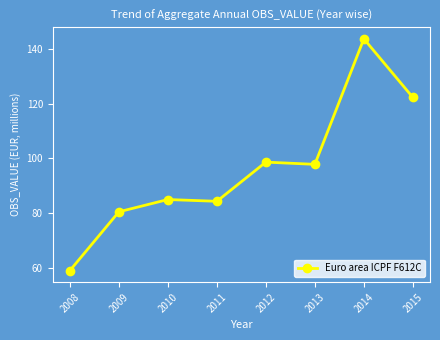

What is the difference between the maximum and minimum values?

84.8